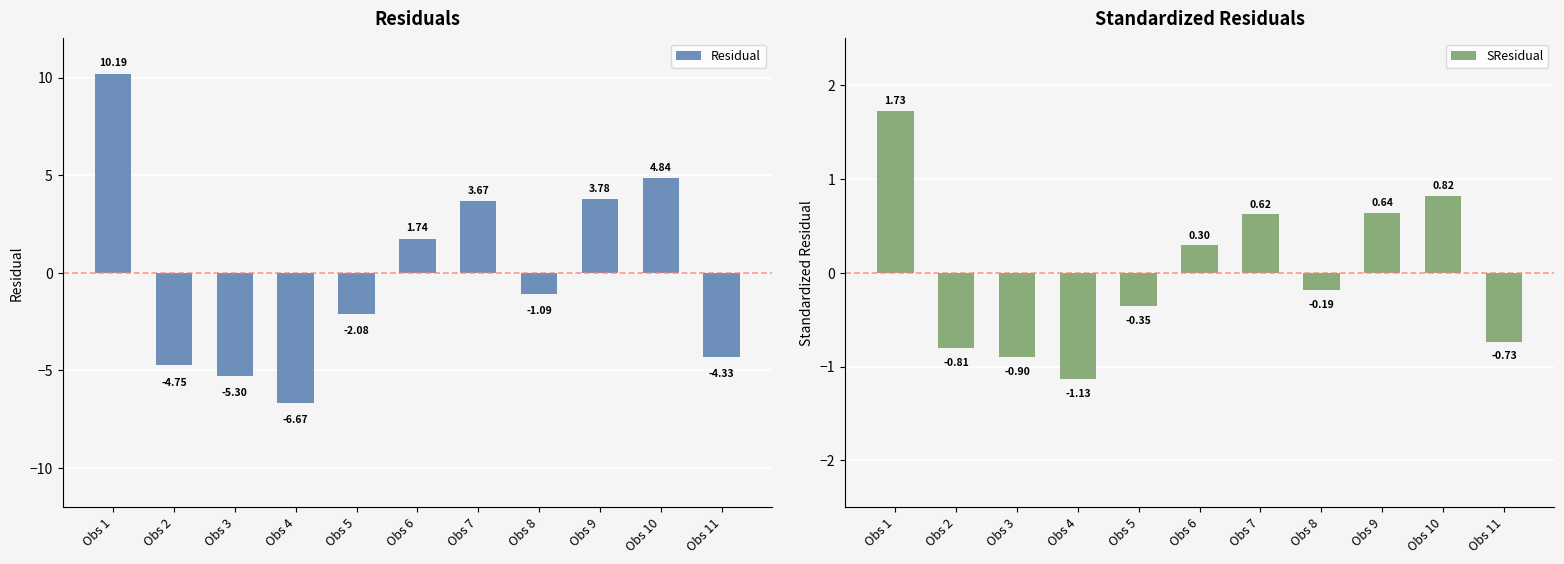

What is the minimum value shown in the chart?

-6.7